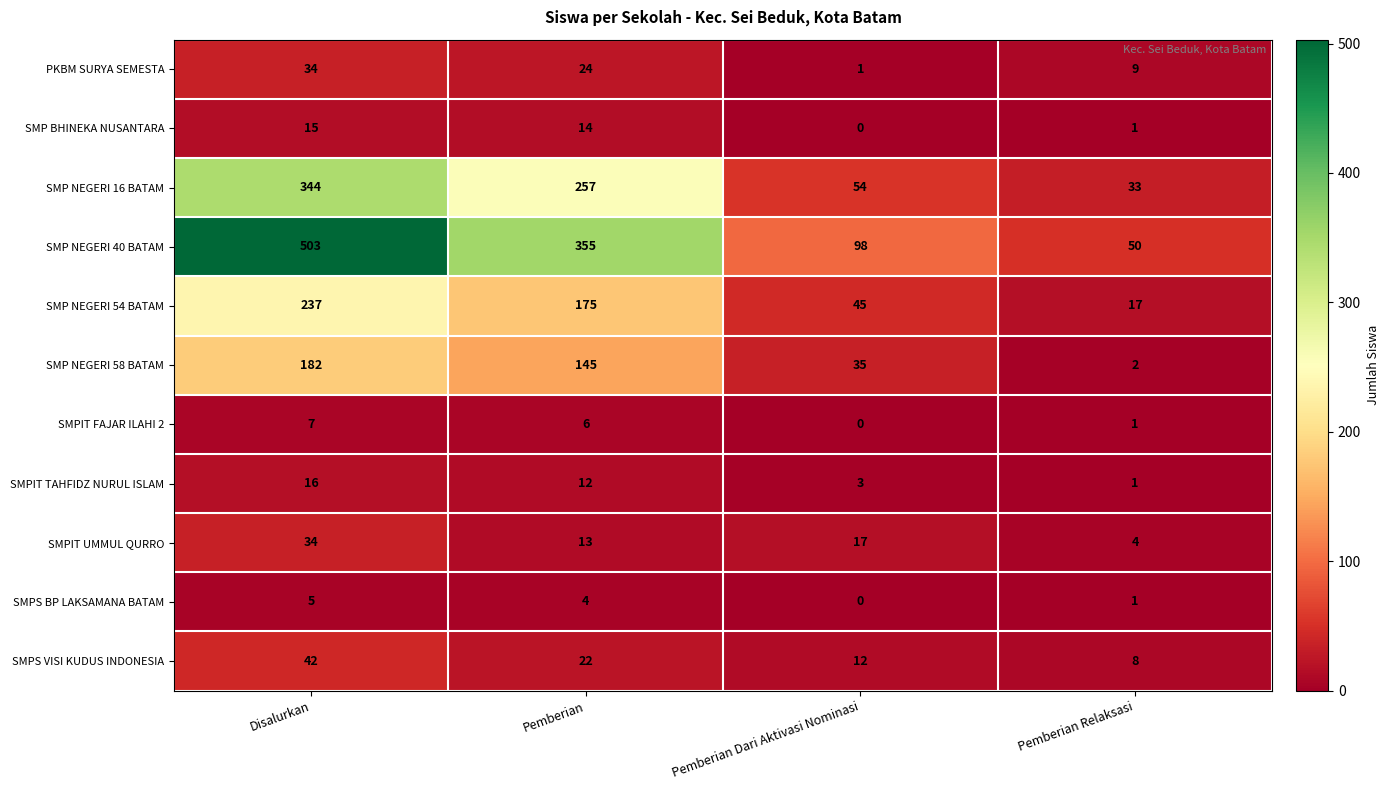

What is the total value across all series at Disalurkan?

1419